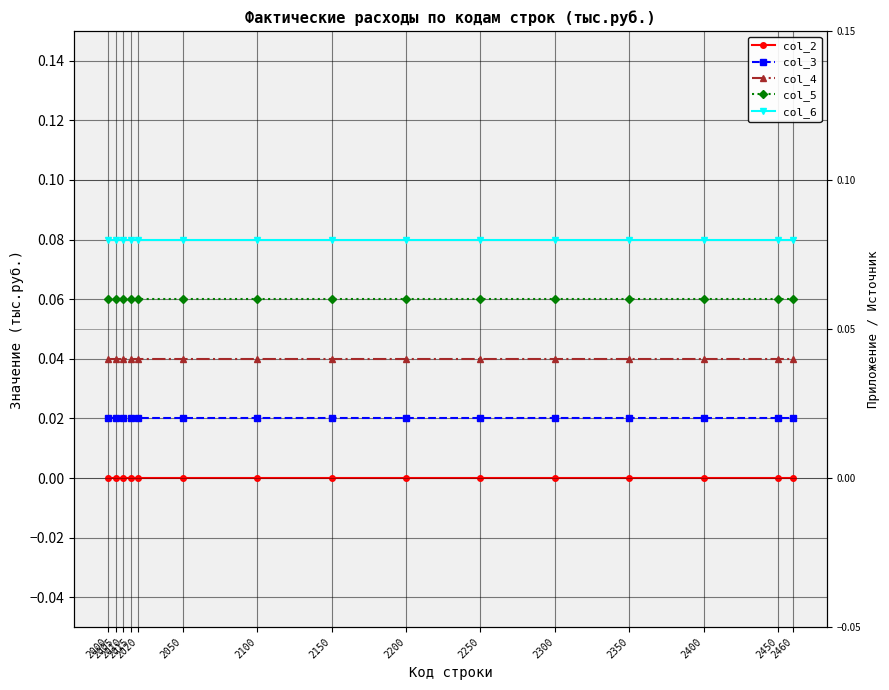

Reading left to right, transcribe all the data shown in this chart.

col_2: 2000=0.0	2005=0.0	2010=0.0	2015=0.0	2020=0.0	2050=0.0	2100=0.0	2150=0.0	2200=0.0	2250=0.0	2300=0.0	2350=0.0	2400=0.0	2450=0.0	2460=0.0
col_3: 2000=0.0	2005=0.0	2010=0.0	2015=0.0	2020=0.0	2050=0.0	2100=0.0	2150=0.0	2200=0.0	2250=0.0	2300=0.0	2350=0.0	2400=0.0	2450=0.0	2460=0.0
col_4: 2000=0.0	2005=0.0	2010=0.0	2015=0.0	2020=0.0	2050=0.0	2100=0.0	2150=0.0	2200=0.0	2250=0.0	2300=0.0	2350=0.0	2400=0.0	2450=0.0	2460=0.0
col_5: 2000=0.1	2005=0.1	2010=0.1	2015=0.1	2020=0.1	2050=0.1	2100=0.1	2150=0.1	2200=0.1	2250=0.1	2300=0.1	2350=0.1	2400=0.1	2450=0.1	2460=0.1
col_6: 2000=0.1	2005=0.1	2010=0.1	2015=0.1	2020=0.1	2050=0.1	2100=0.1	2150=0.1	2200=0.1	2250=0.1	2300=0.1	2350=0.1	2400=0.1	2450=0.1	2460=0.1